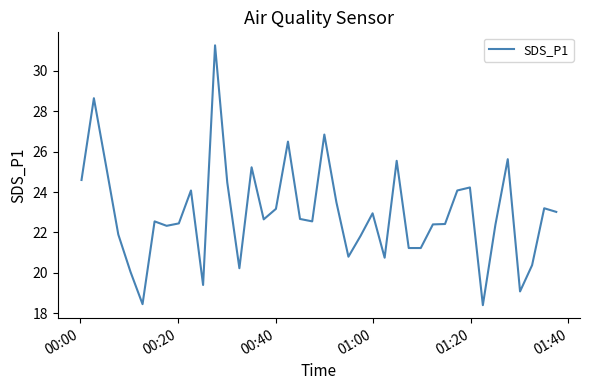

What is the greatest value displayed?

31.3